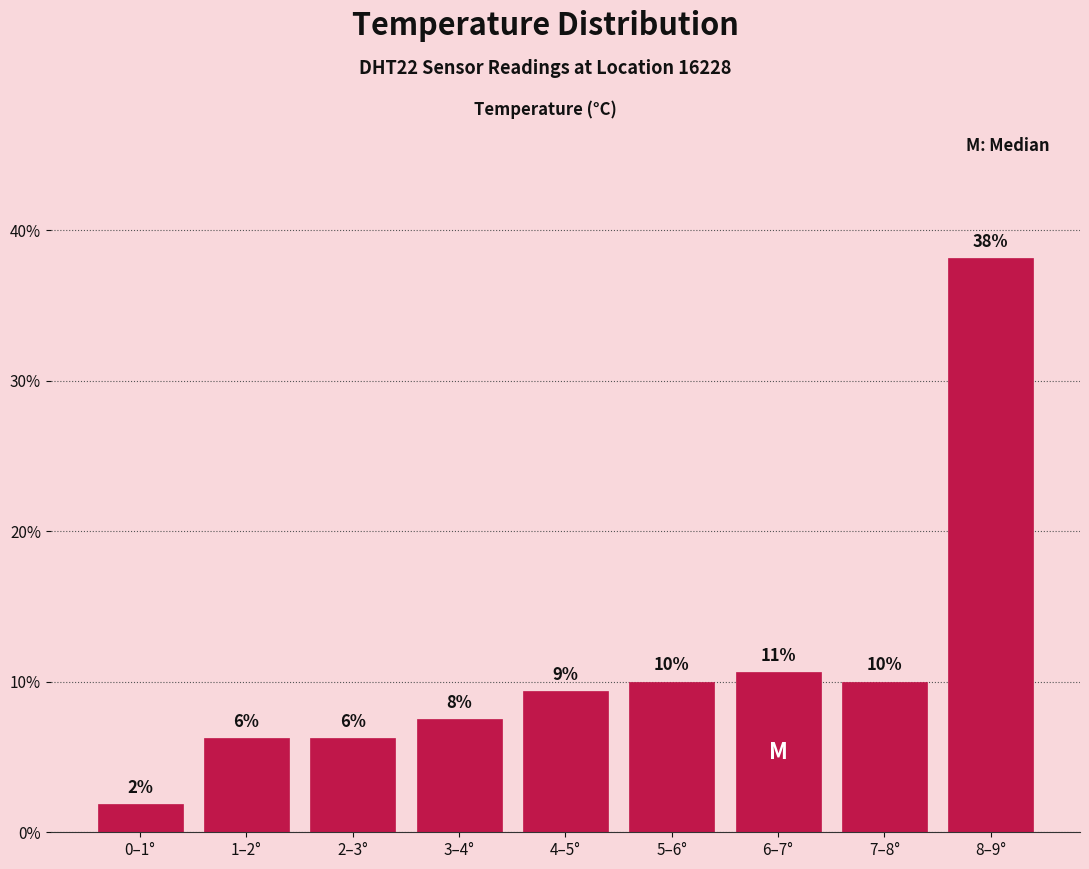

How many bars are there in total?

9